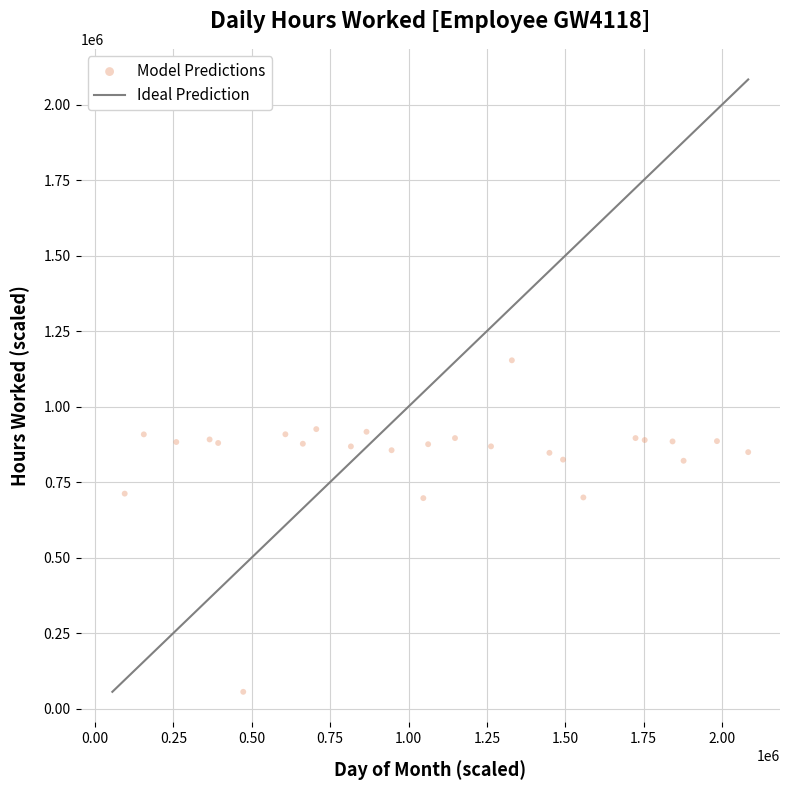

What is the range of X values (max minus min)?

1988426.3